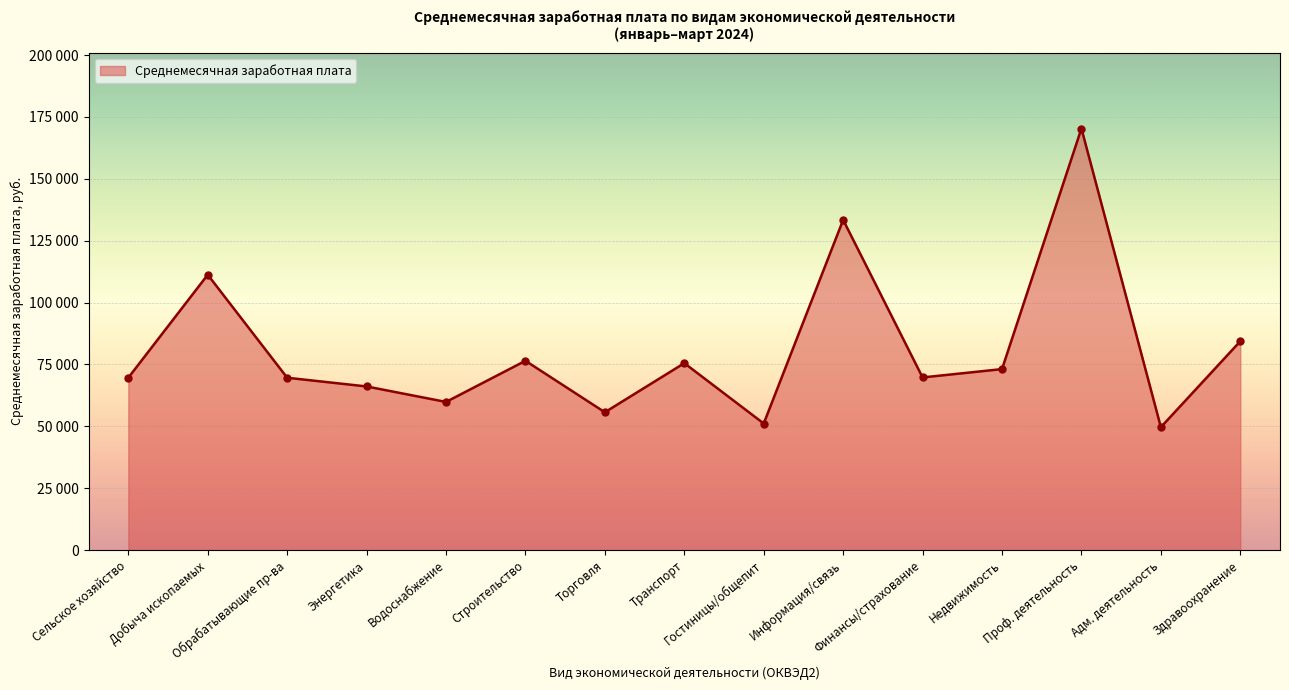

Is this an area chart (filled region under the line)?

Yes